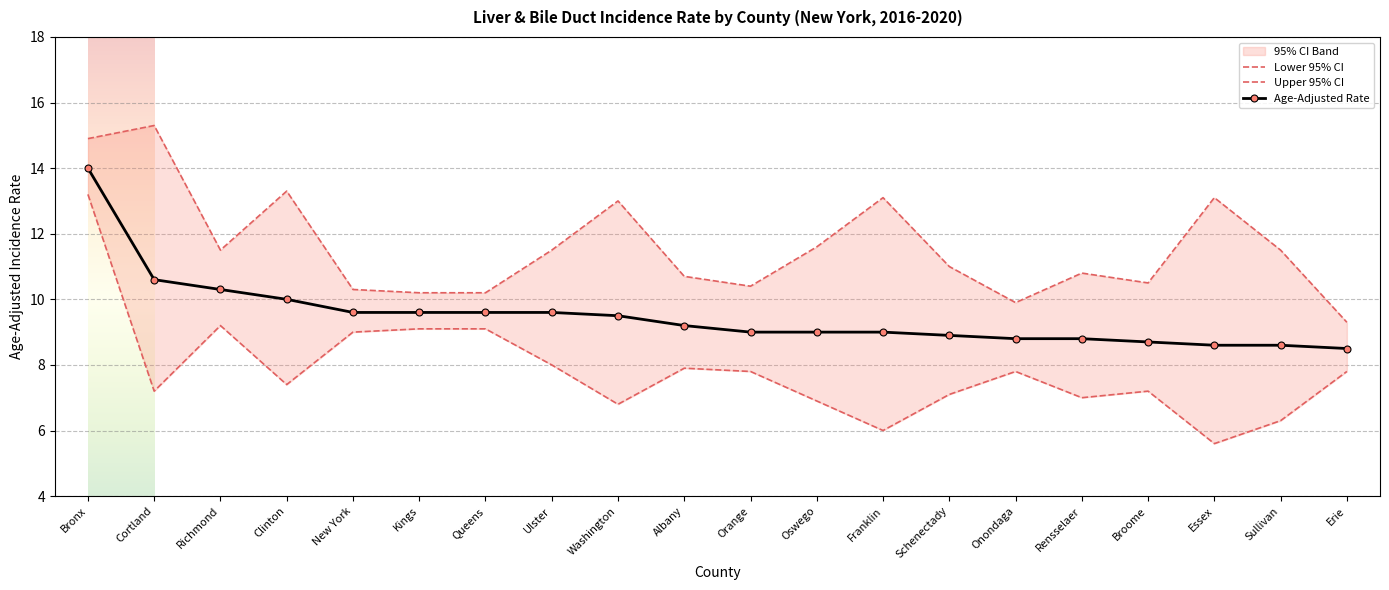

What is the value of the Age-Adjusted Rate point at the 18th from the left?

8.6